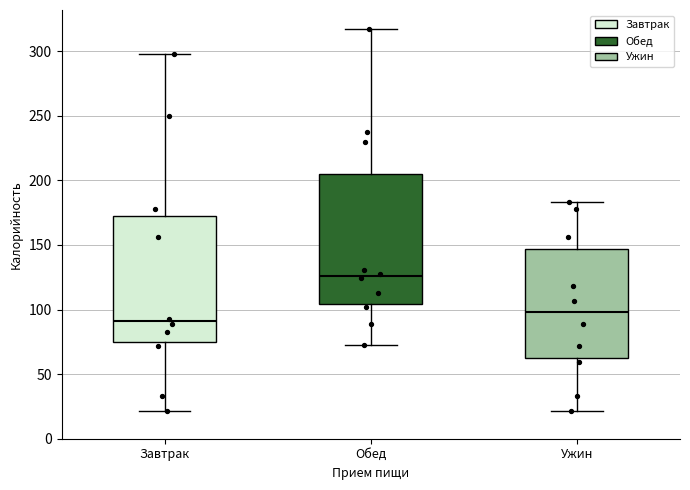

Reading left to right, transcribe this box plot: for each box, give where its median line is, the range the box spans, and where its two whiskers end, as read against the y-axis. The values are not printed on the chart, so give them approximately, as read against the axis.

Завтрак: median 90, box 75 to 170, whiskers 20 to 300
Обед: median 125, box 105 to 205, whiskers 75 to 315
Ужин: median 100, box 60 to 145, whiskers 20 to 185